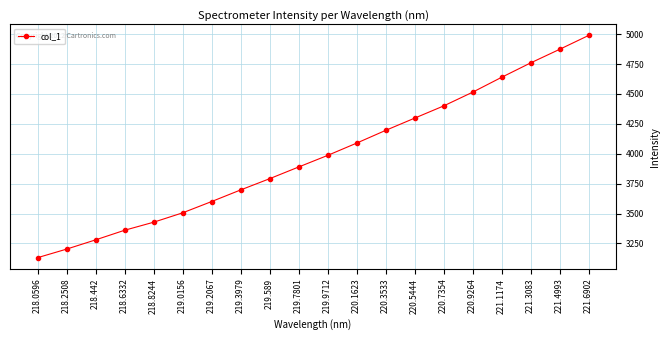

Rank the categories by value from lowest to highest.

218.0596, 218.2508, 218.442, 218.6332, 218.8244, 219.0156, 219.2067, 219.3979, 219.589, 219.7801, 219.9712, 220.1623, 220.3533, 220.5444, 220.7354, 220.9264, 221.1174, 221.3083, 221.4993, 221.6902